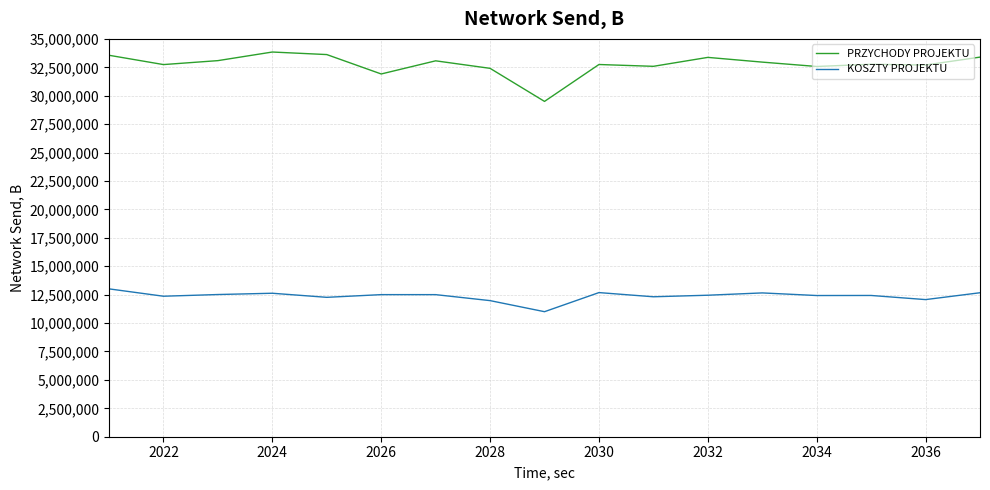

Which series has the largest range (max minus min)?

PRZYCHODY PROJEKTU